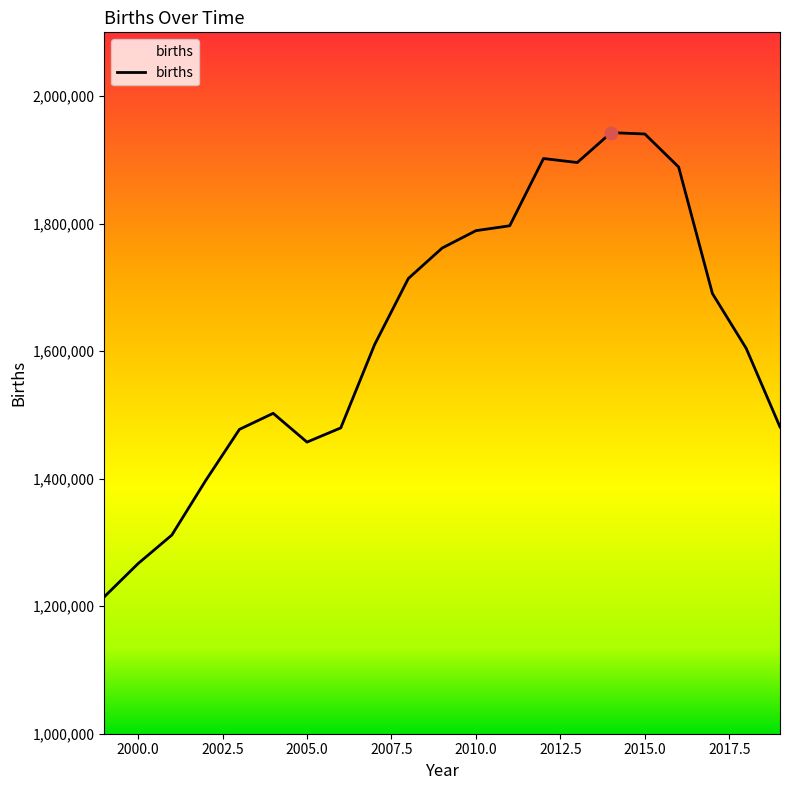

What is the greatest value displayed?

1942683.0